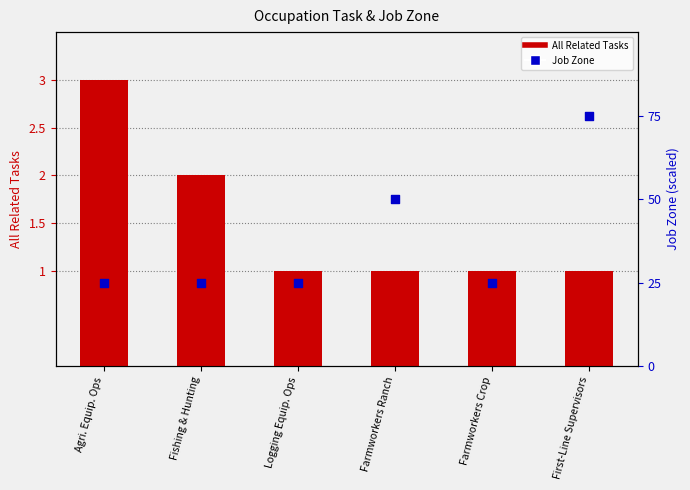

What are all the series names shown in the legend?

All Related Tasks, Job Zone